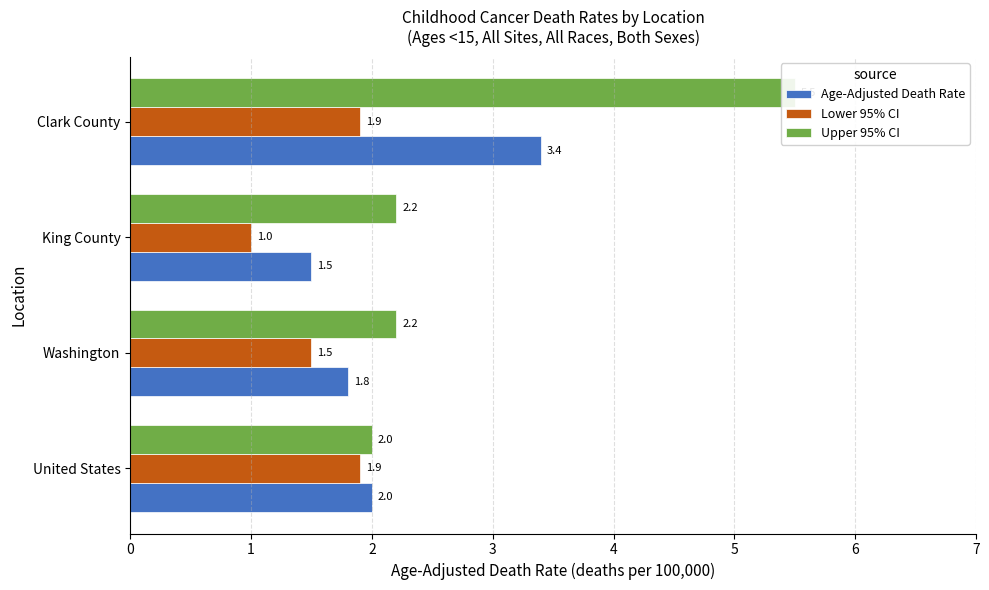

The Upper 95% CI series shows 2.7 at United States. True or false?

False